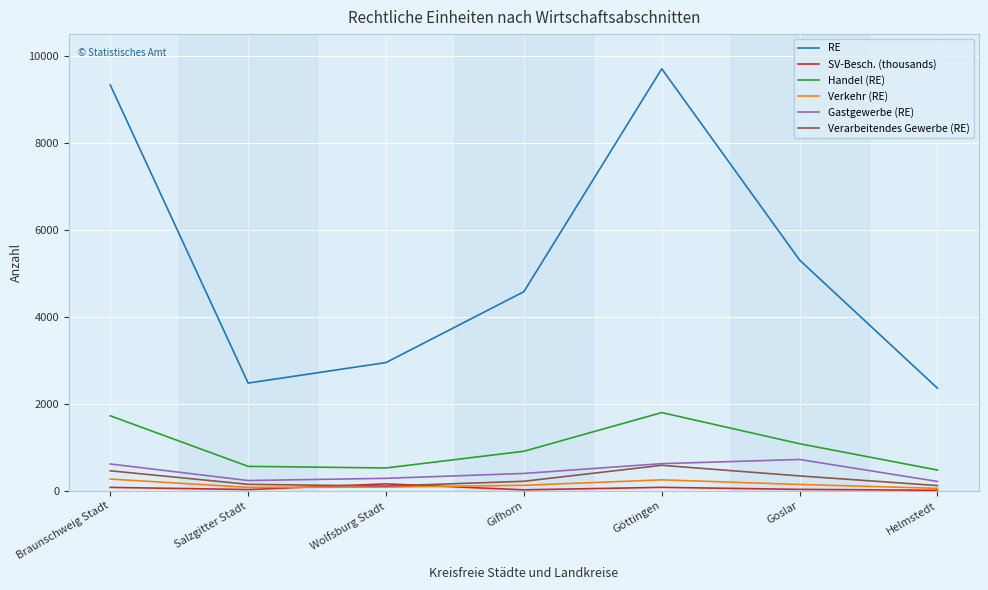

At how many categories does at least one series exceed 6023?

2